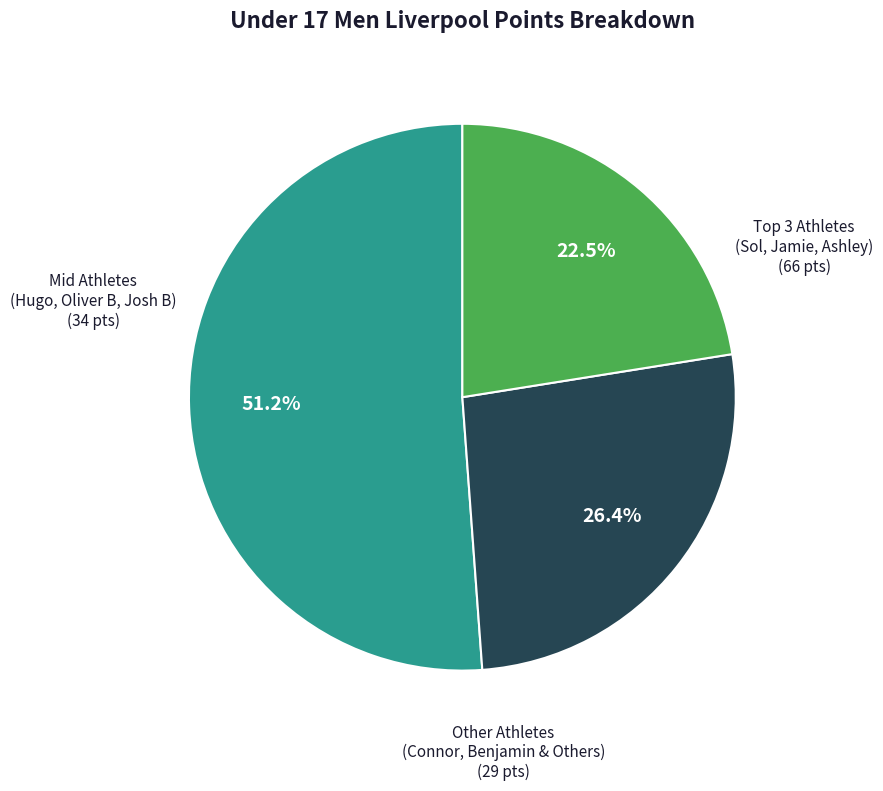

Is there a majority slice in this chart?

Yes